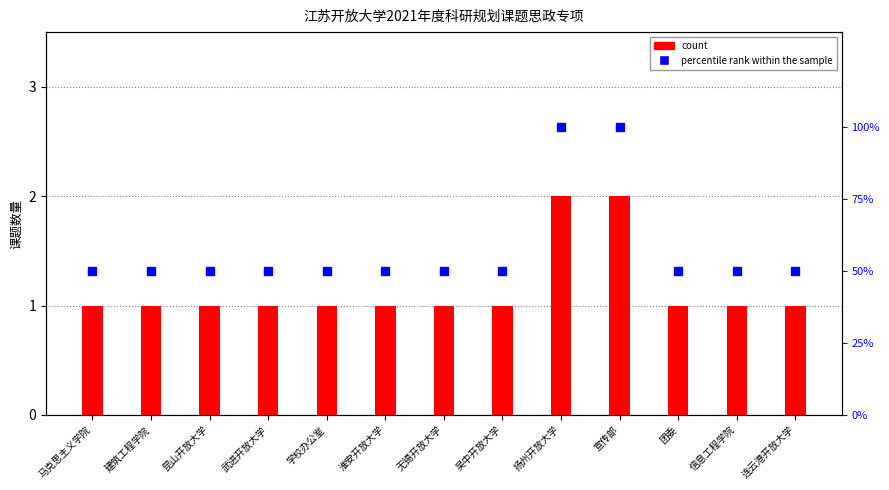

Which series reaches the maximum Y coordinate?

percentile rank within the sample